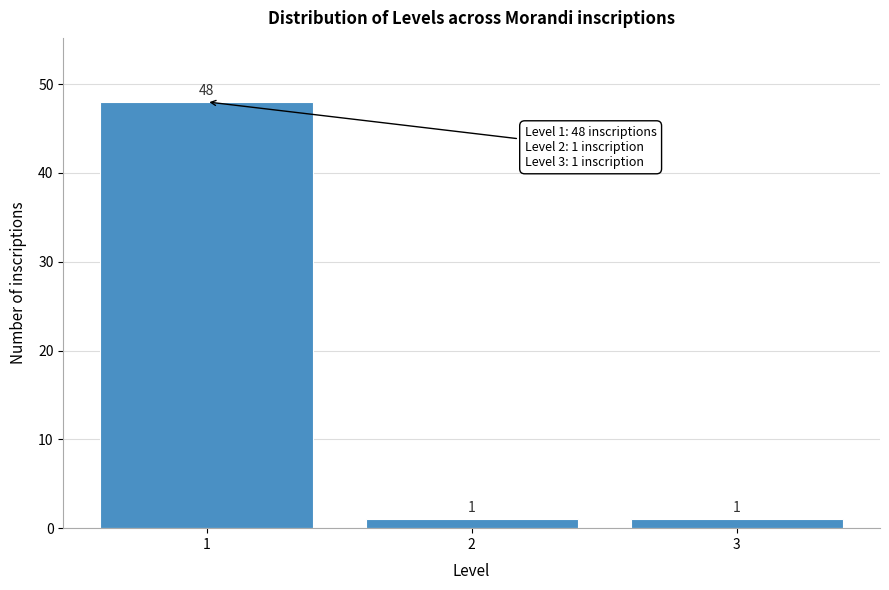

Reading right to left, list all the values displayed in this chart.

1	1	48